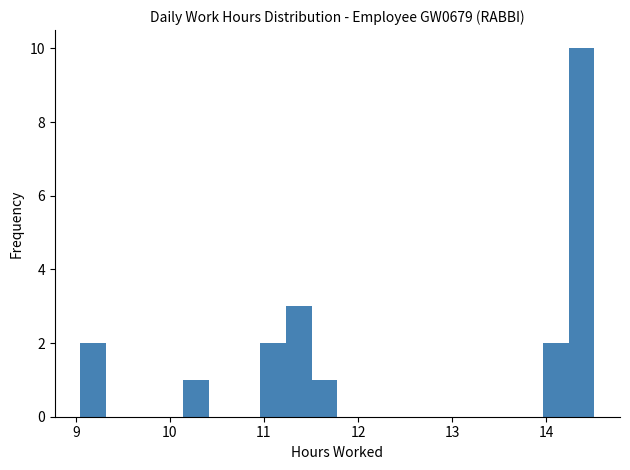

Read against the x-axis, roughly where is the centre of the tallest bar?

14.4